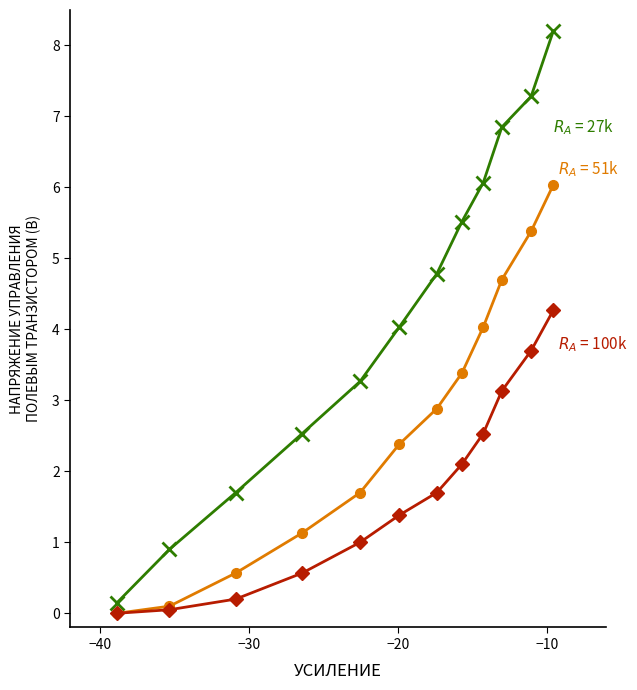

What is the maximum value shown in the chart?

8.2